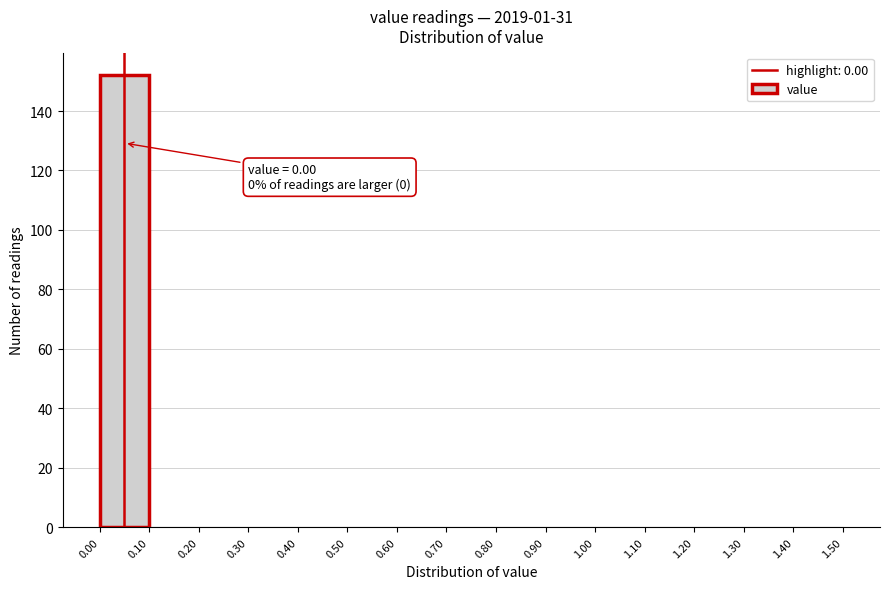

Over which range of the x-axis is the bar tallest?

0.00 to 0.10